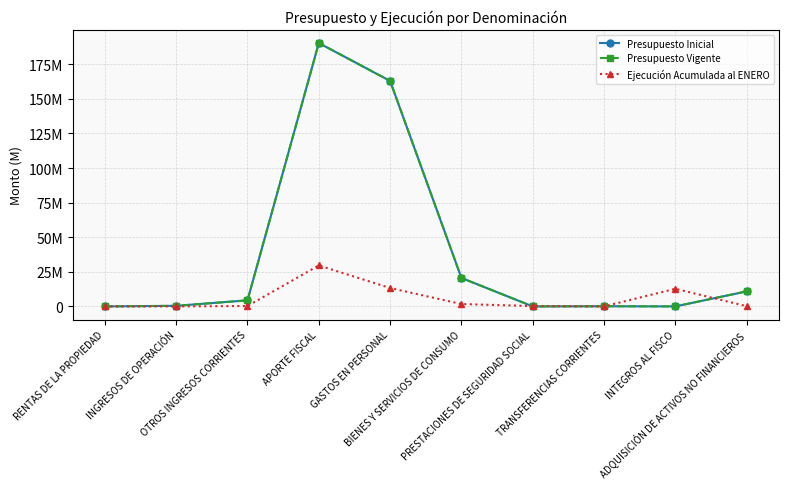

Which series has the largest range (max minus min)?

Presupuesto Inicial